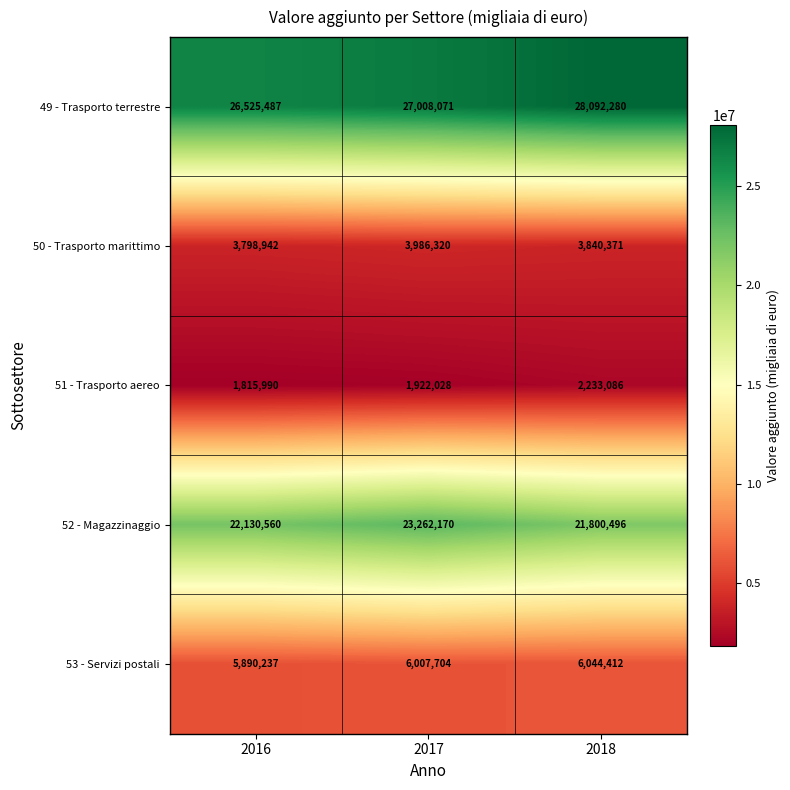

Which label corresponds to the largest value in the chart?

2018